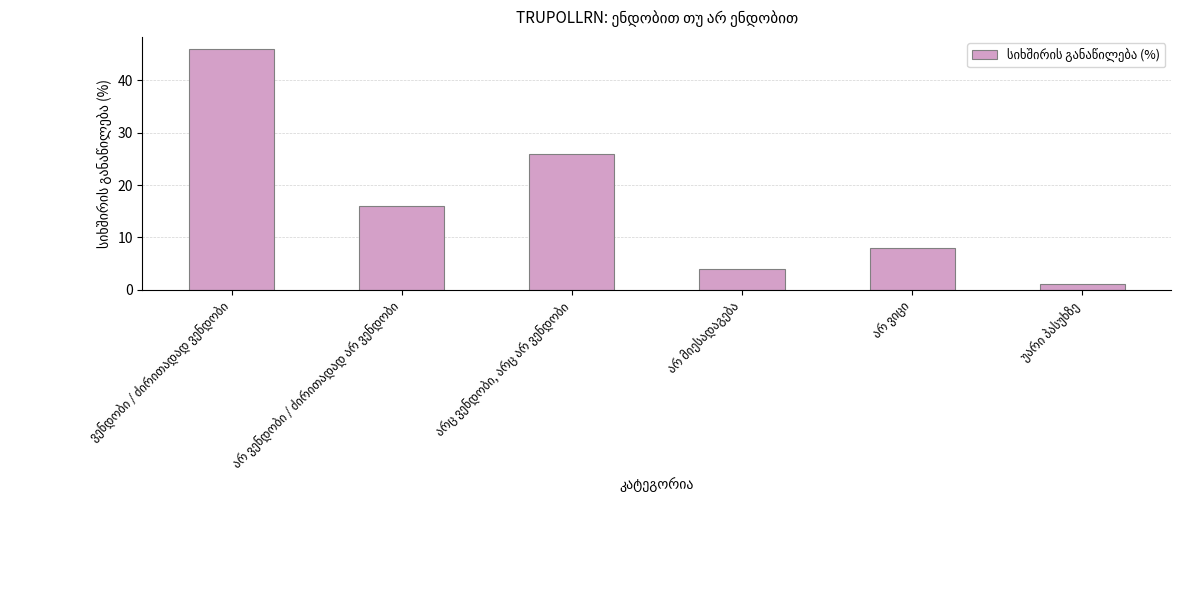

What is the maximum value shown in the chart?

46